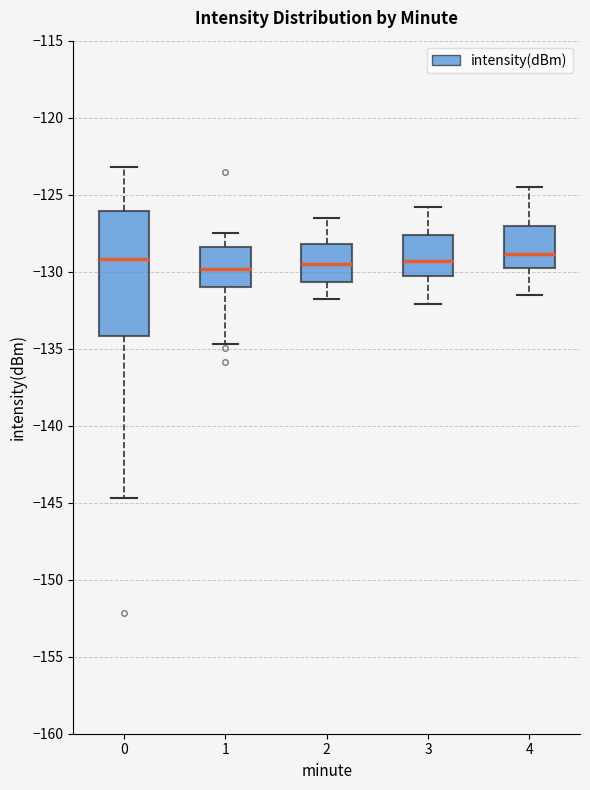

Comparing the boxes themselves (not the whiskers), which one is the tallest?

0